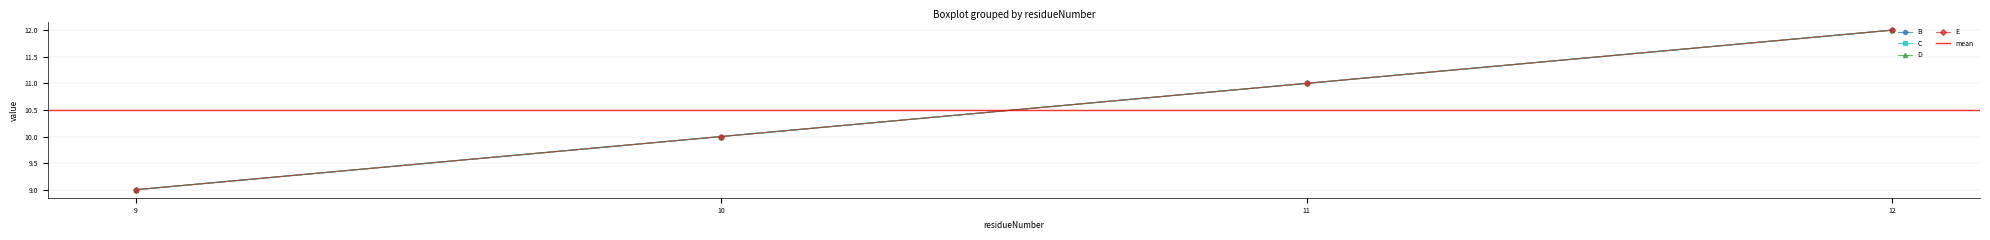

At which label does C first exceed 11?

12